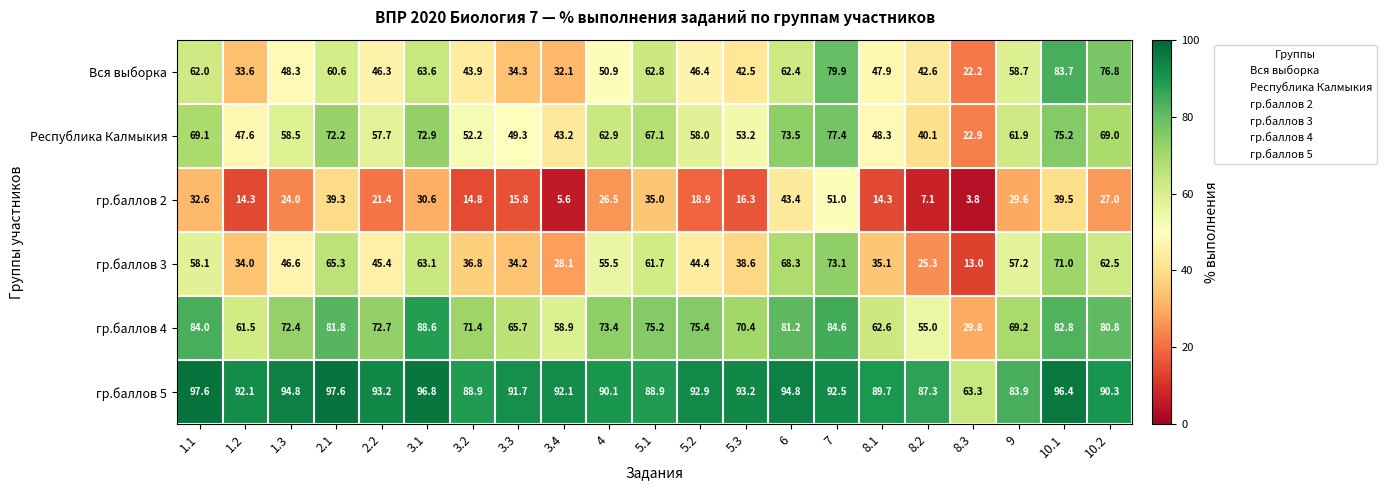

Rank the series by their maximum value, from highest to lowest.

гр.баллов 5, гр.баллов 4, Вся выборка, Республика Калмыкия, гр.баллов 3, гр.баллов 2